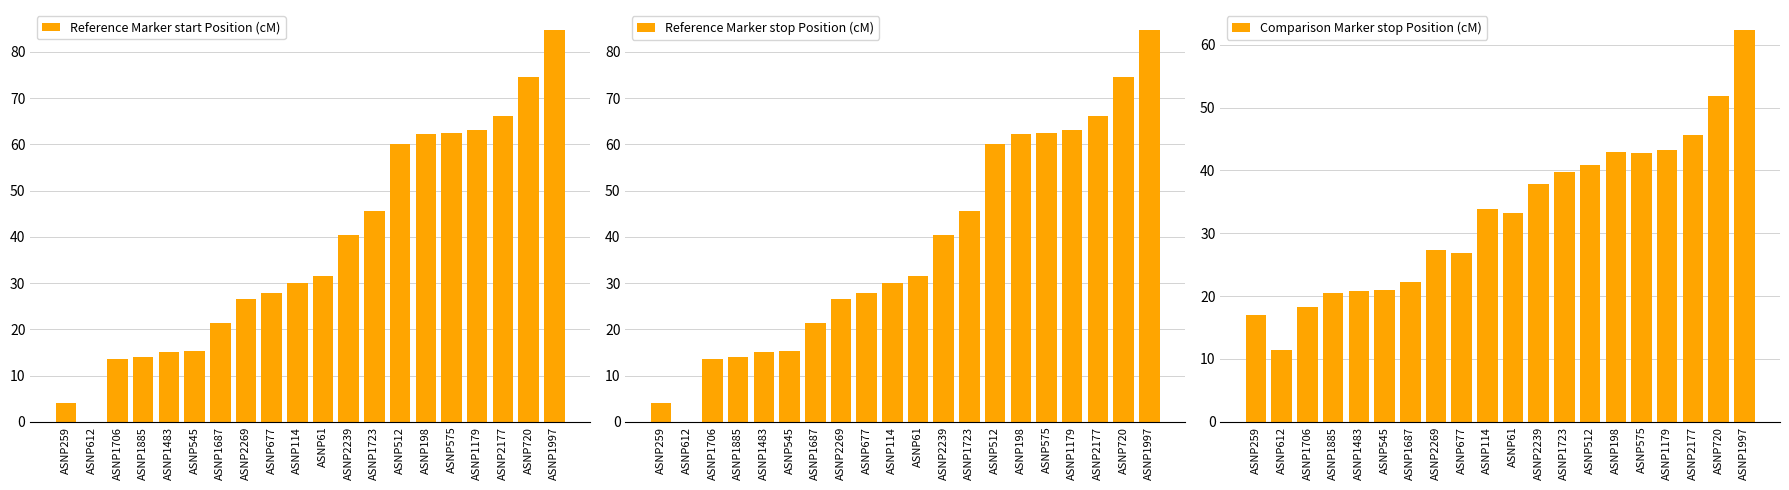

What is the spread (max minus min) of values at ASNP259?

12.9